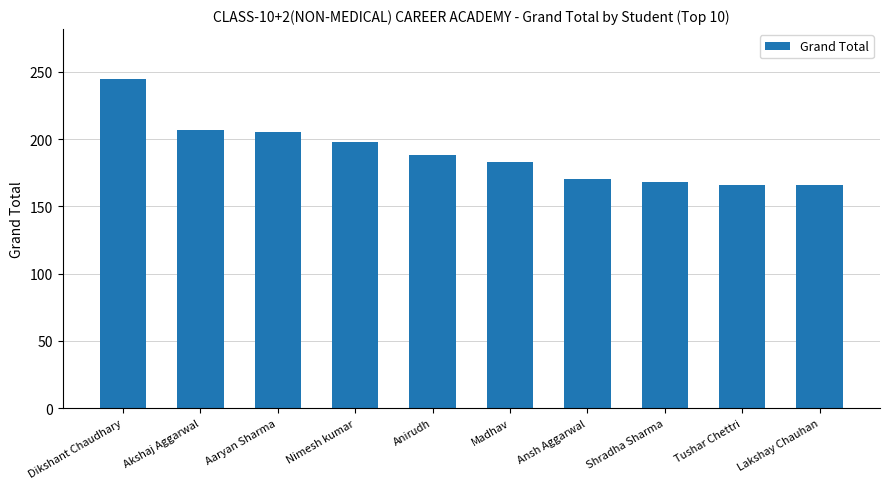

What is the difference between the maximum and minimum values?

79